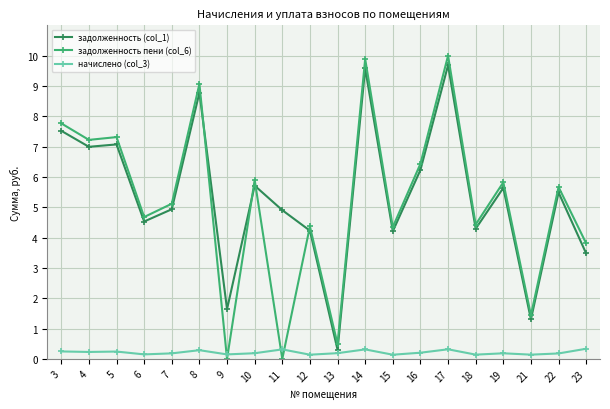

What is the sum of the начислено (col_3) values at 3 and 11?

0.6